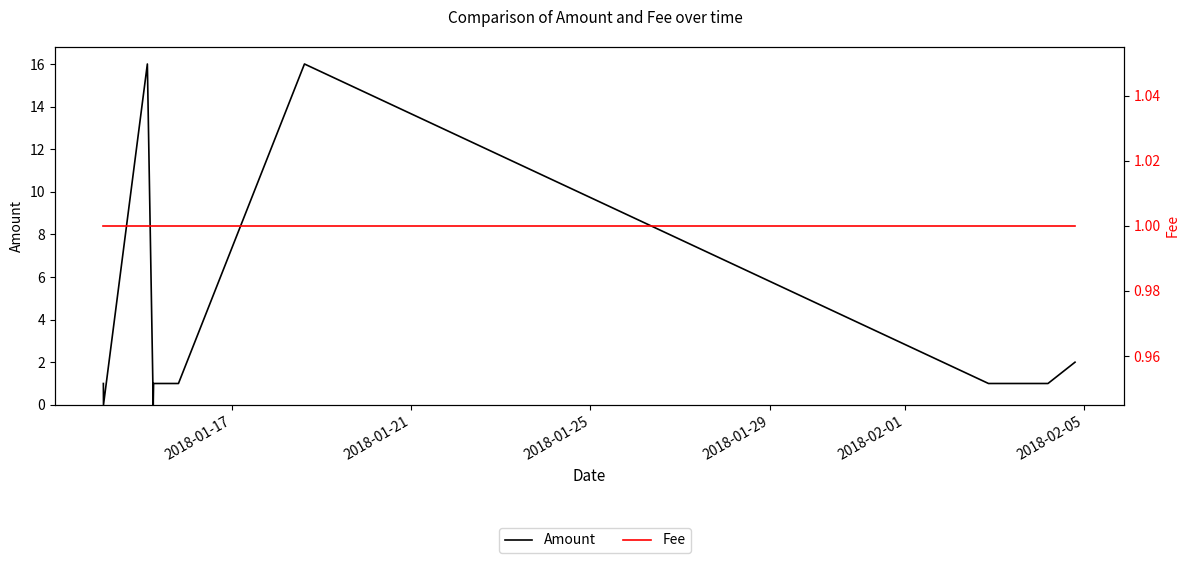

At which label does Fee reach its minimum?

2018-01-17